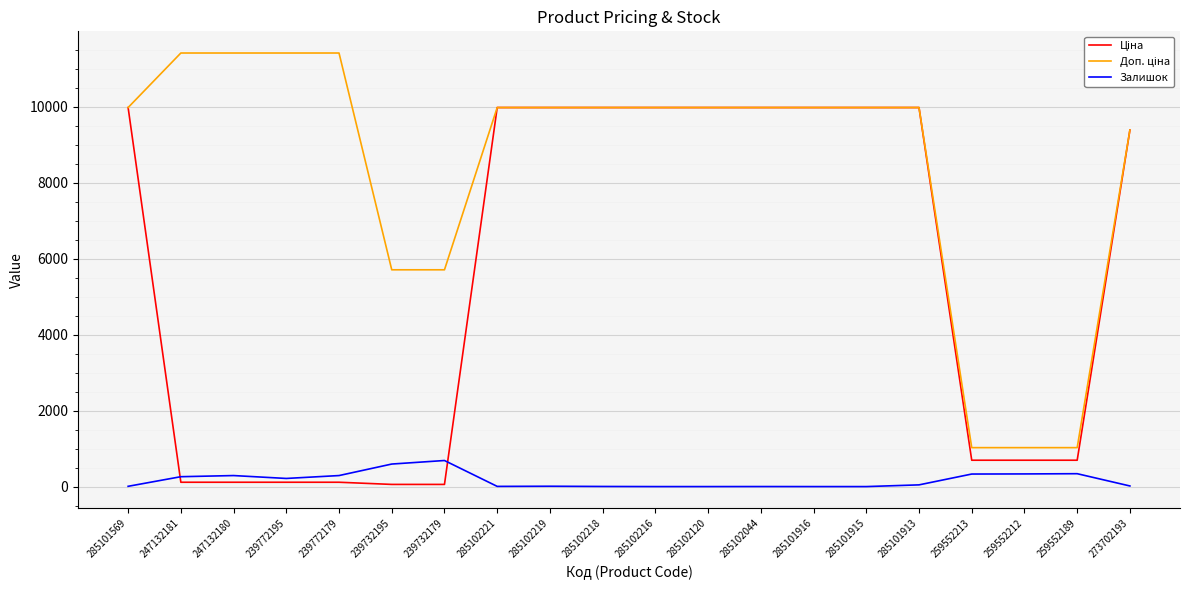

True or false: Залишок has a value of 290.0 at 239772179.

True